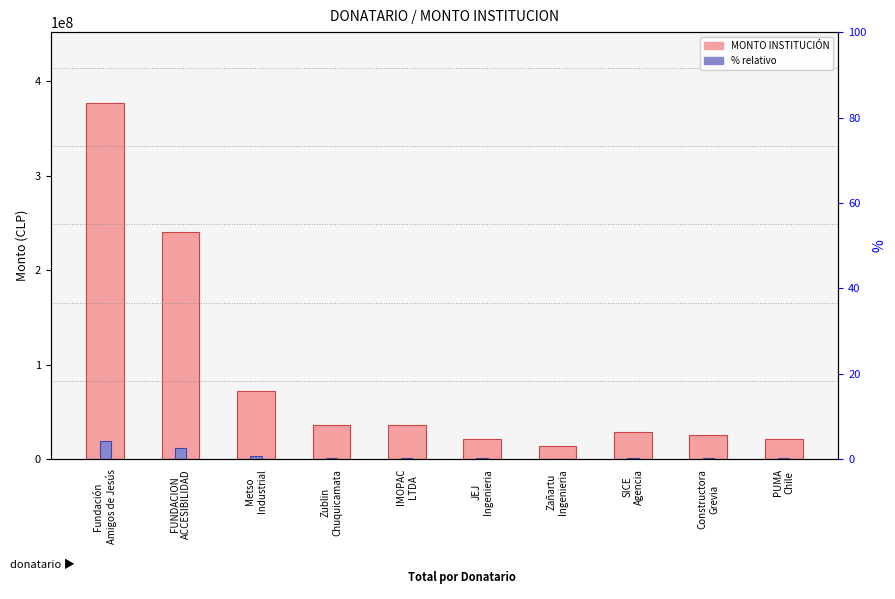

What is the difference between the maximum and second lowest values in the % relativo series?

17750400